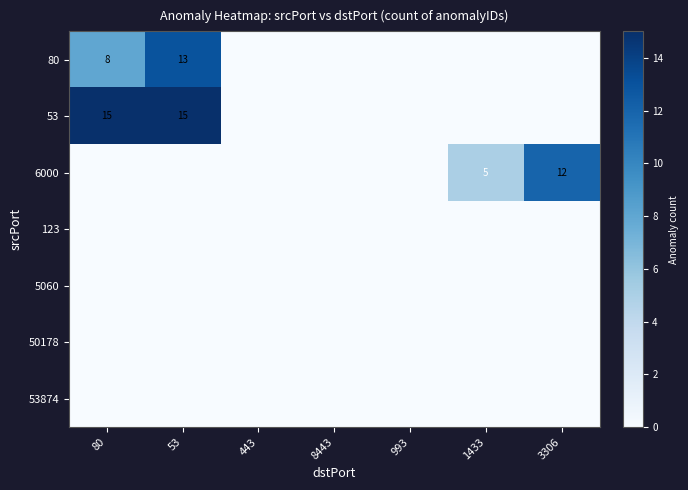

Which label corresponds to the smallest value in the chart?

443